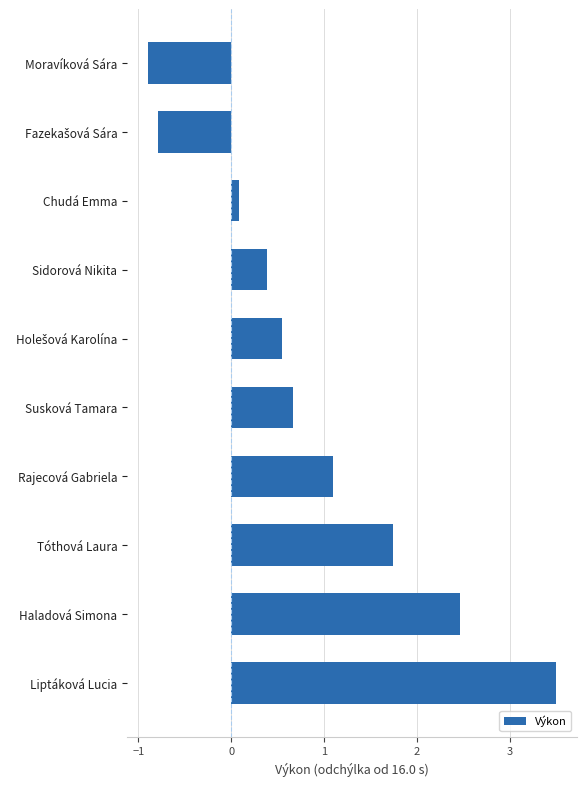

What is the difference between the maximum and minimum values?

4.4